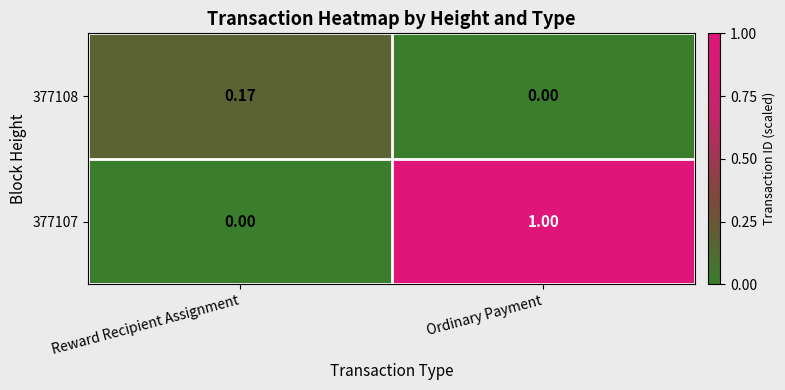

Is the value of 377107 at Ordinary Payment greater than the value of 377108 at Reward Recipient Assignment?

Yes